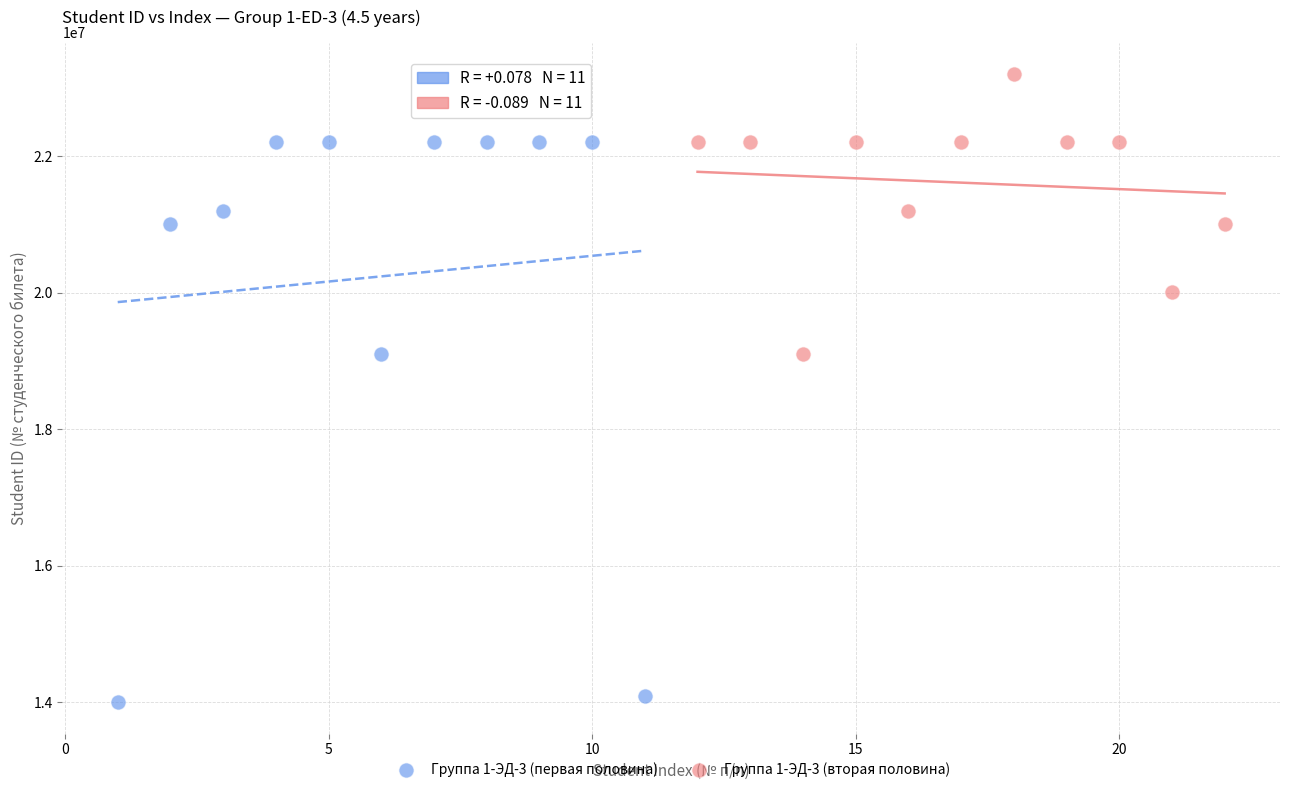

Which series reaches the maximum Y coordinate?

Группа 1-ЭД-3 (вторая половина)